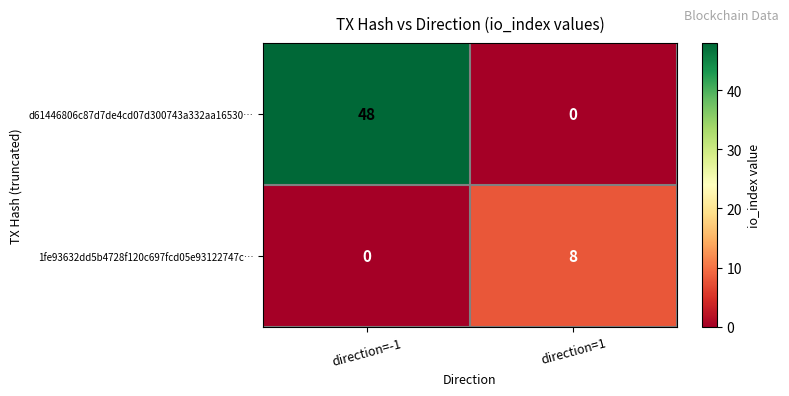

Reading left to right, what are all the values shown in this chart?

d61446806c87d7de4cd07d300743a332aa16530…: 48	0
1fe93632dd5b4728f120c697fcd05e93122747c…: 0	8